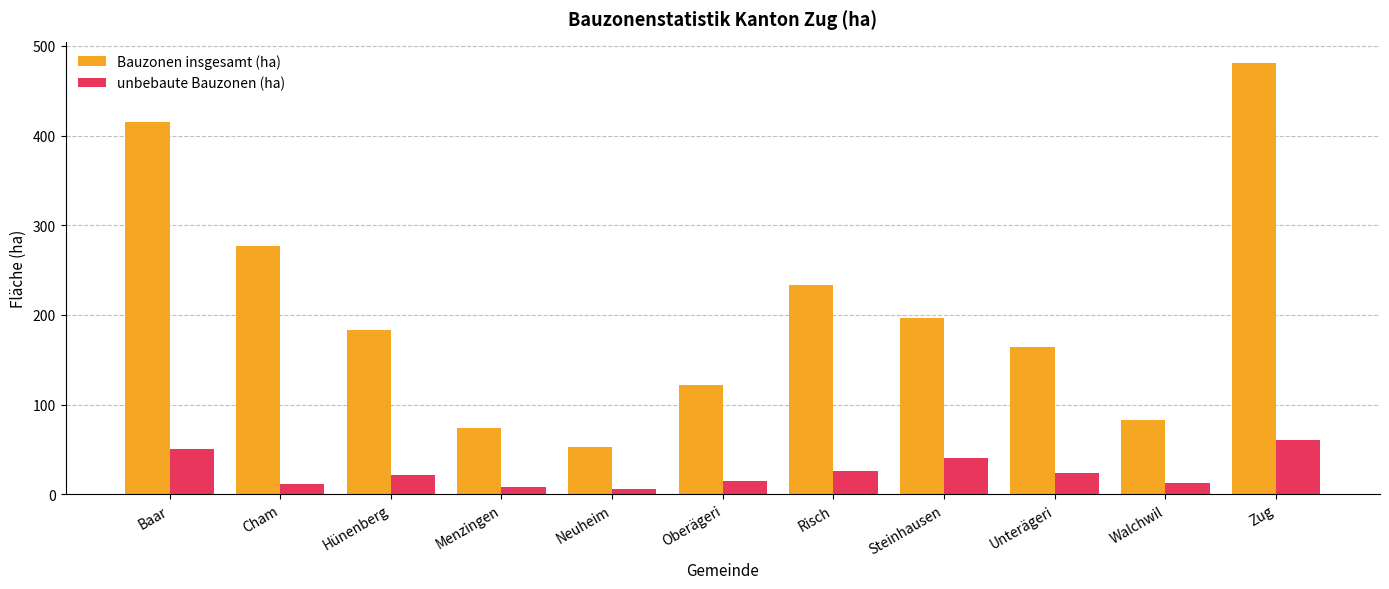

How many data points in Bauzonen insgesamt (ha) are above 182?

6